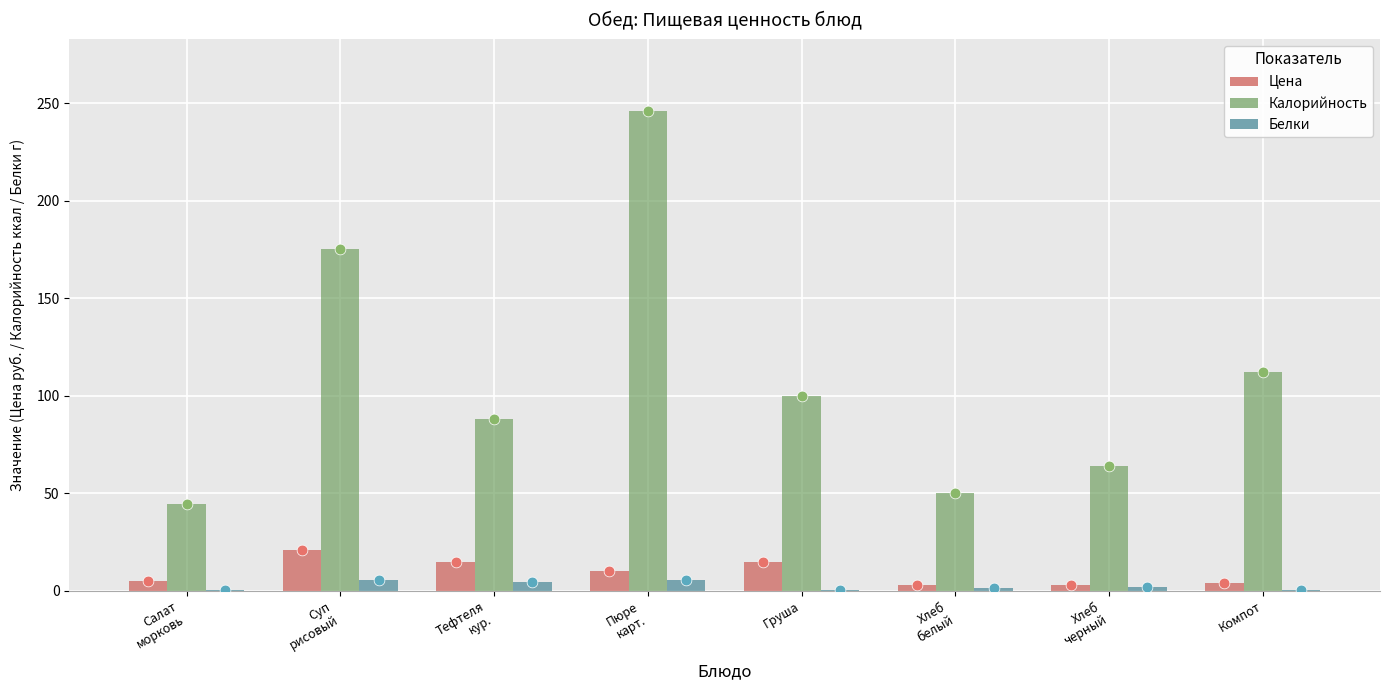

Which series has the largest total across all categories?

Калорийность